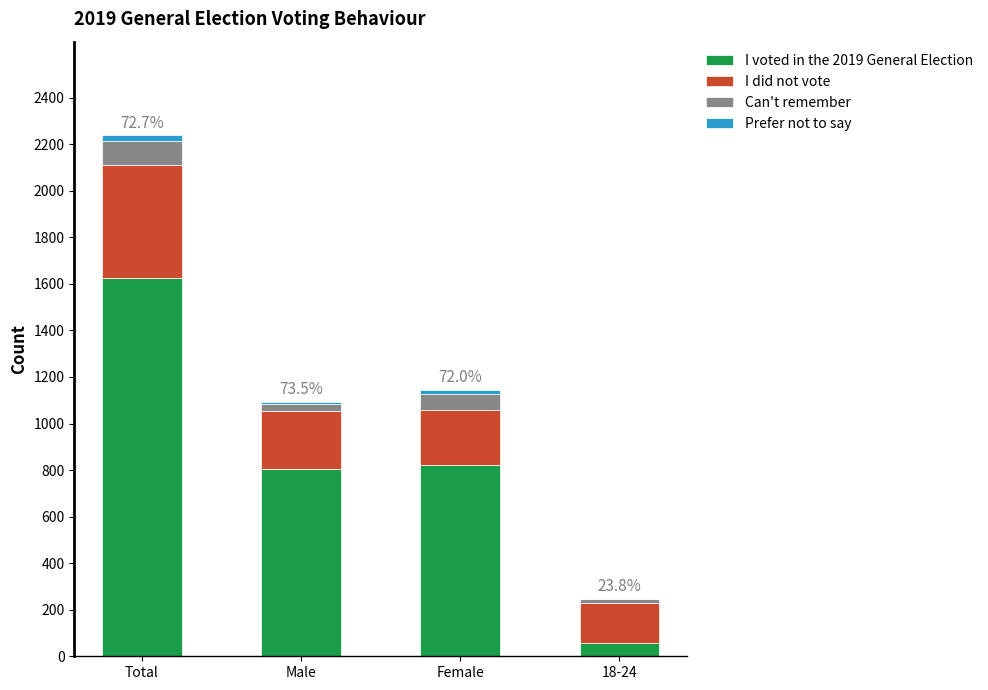

Count the number of data series in this chart.

4